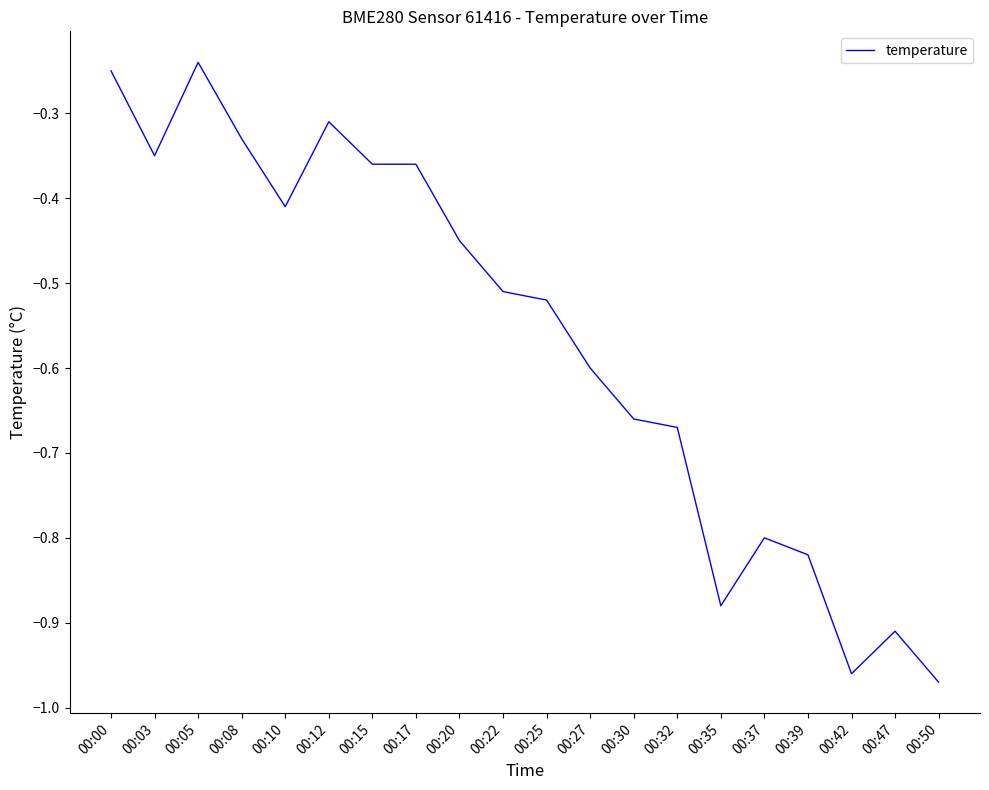

Which has a higher value, 00:35 or 00:17?

00:17